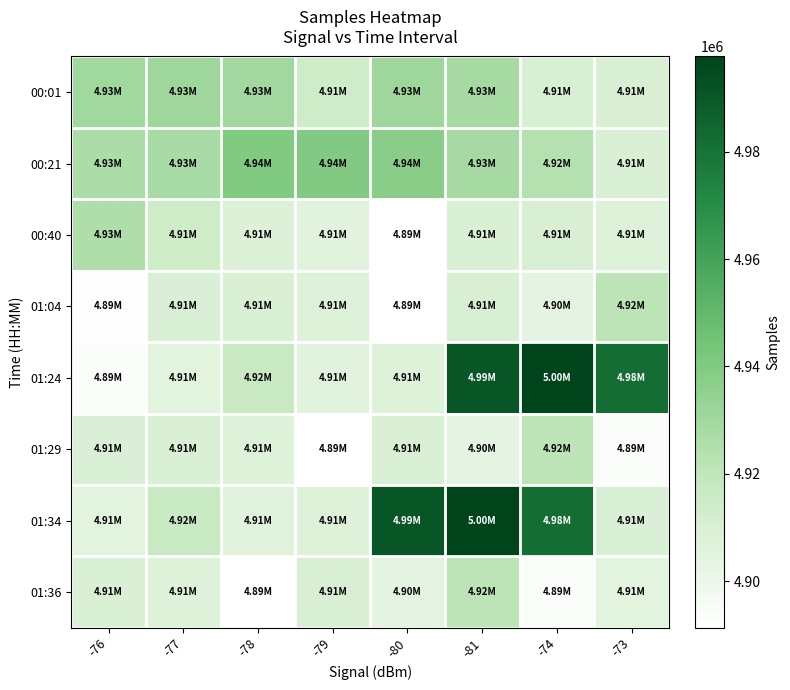

Between -79 and -74, which is larger?

-79